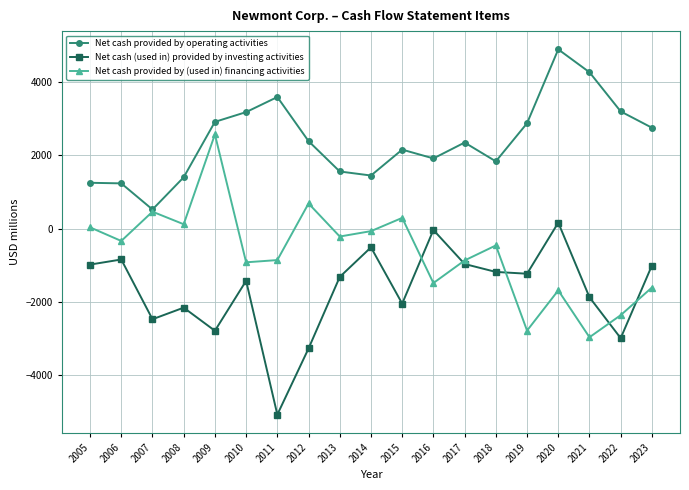

What is the spread (max minus min) of values at 2010?

4599